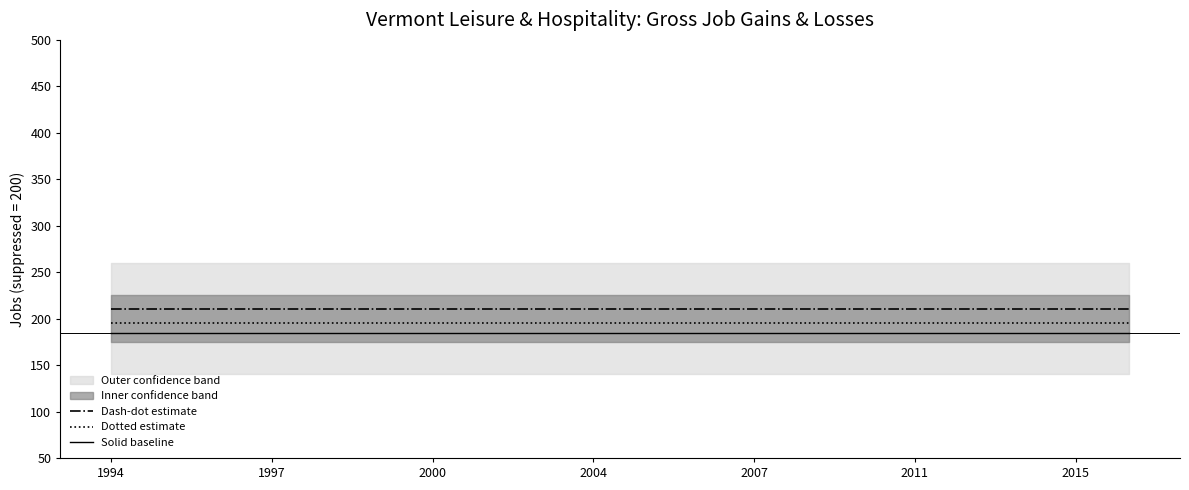

Does the chart have visible grid lines?

No